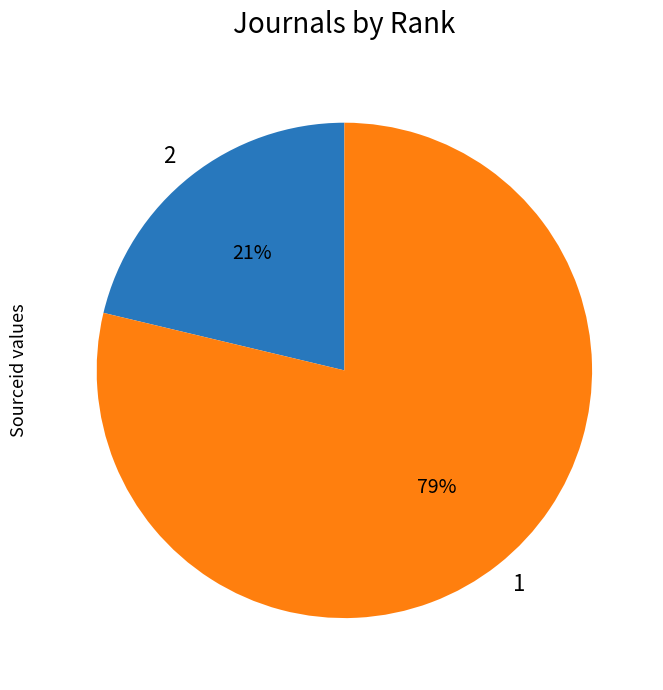

Which slice is the smallest?

2